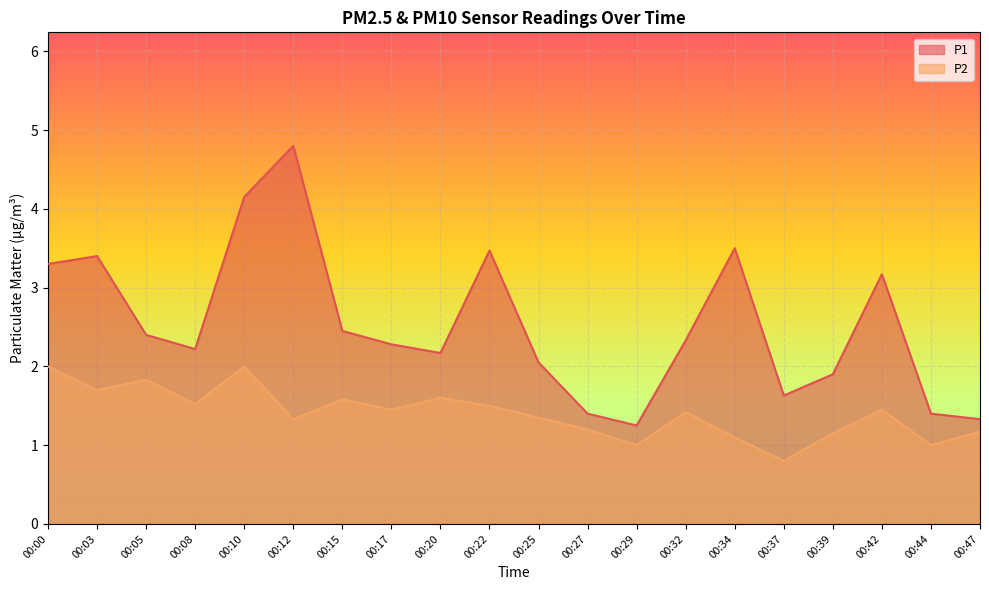

In P1, how many points are higher than both neighbors (excluding endpoints)?

5